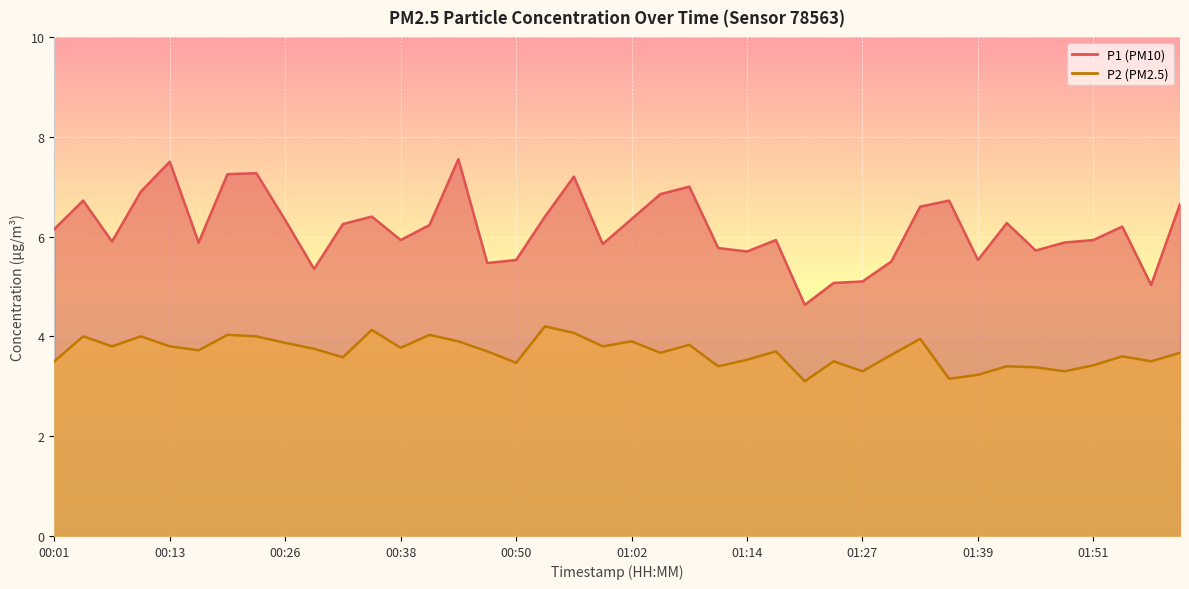

What is the label of the 20th point from the right?

01:02